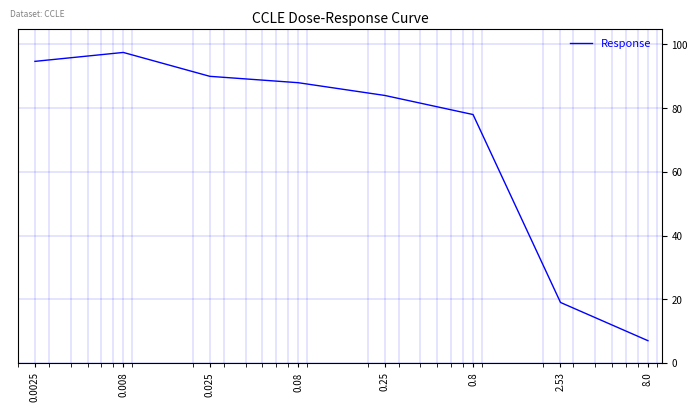

Count the number of categories in the chart.

8